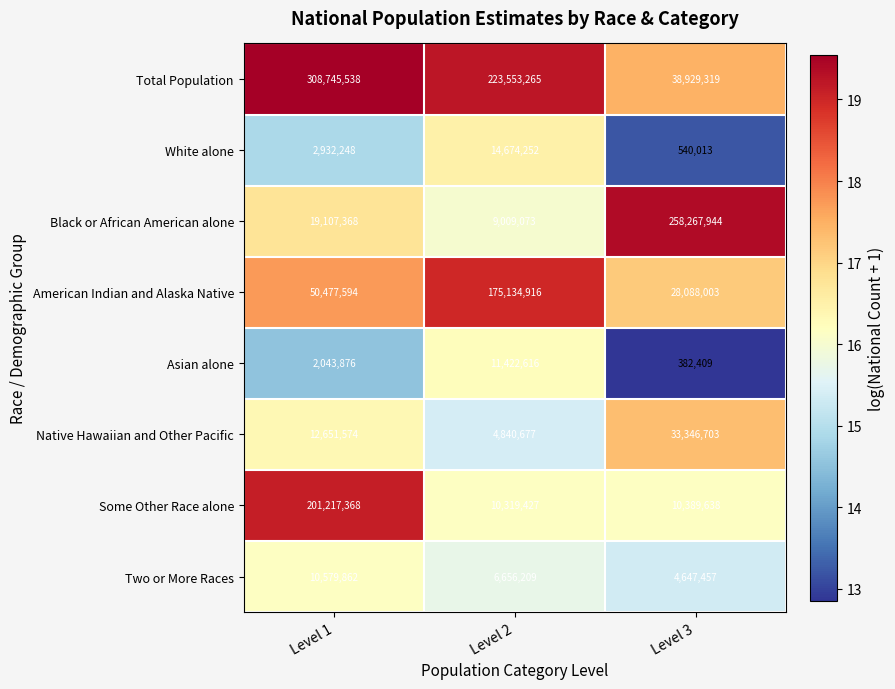

What is the difference between the maximum and minimum values in the Two or More Races series?

5932405